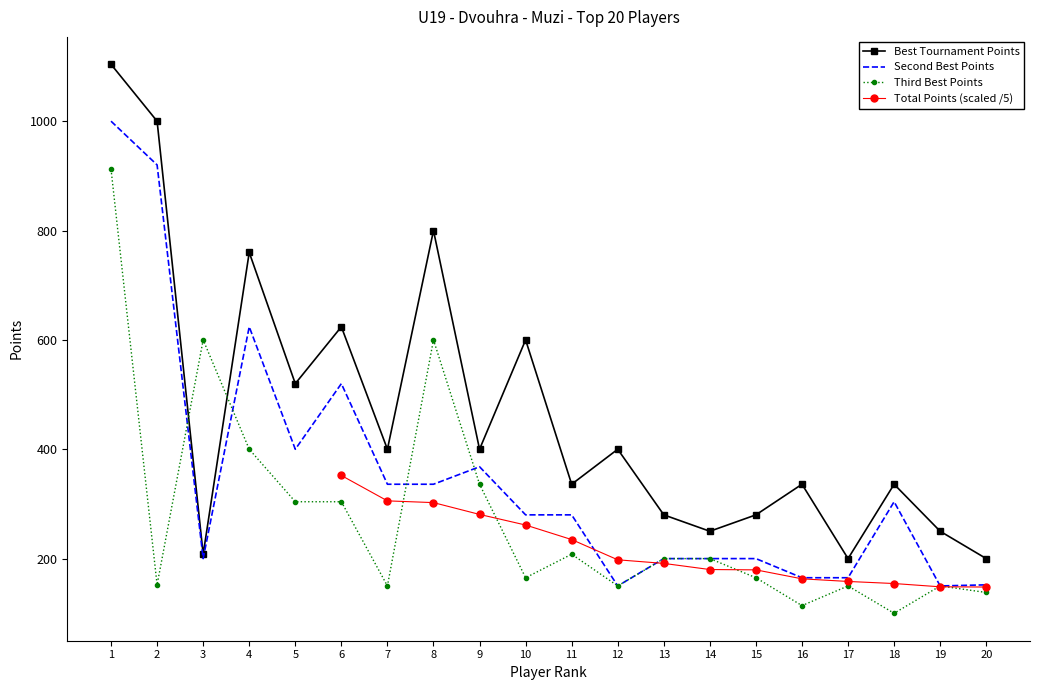

Read the Best Tournament Points value at 1.

1104